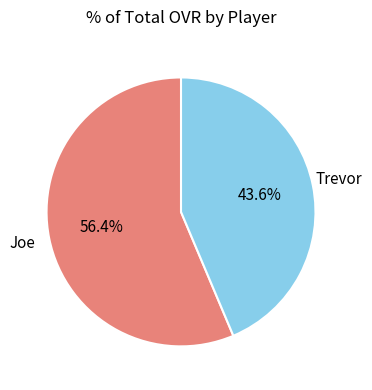

How many slices are in this pie chart?

2